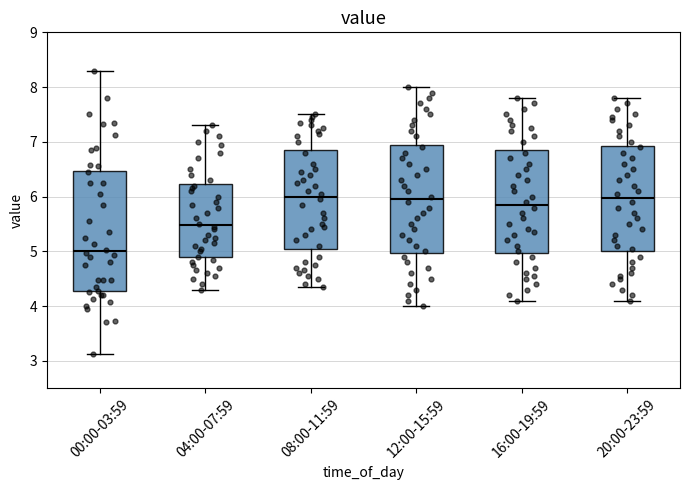

Which box is the tallest, from its lower edge to its upper edge?

00:00-03:59